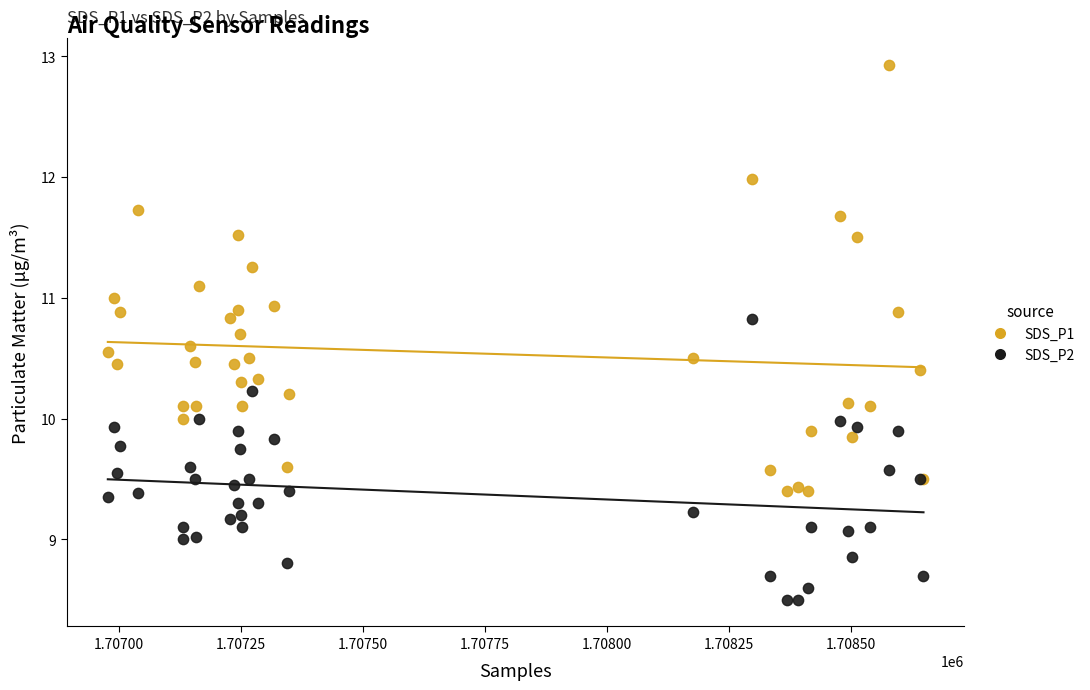

Which series contains the highest Y value?

SDS_P1